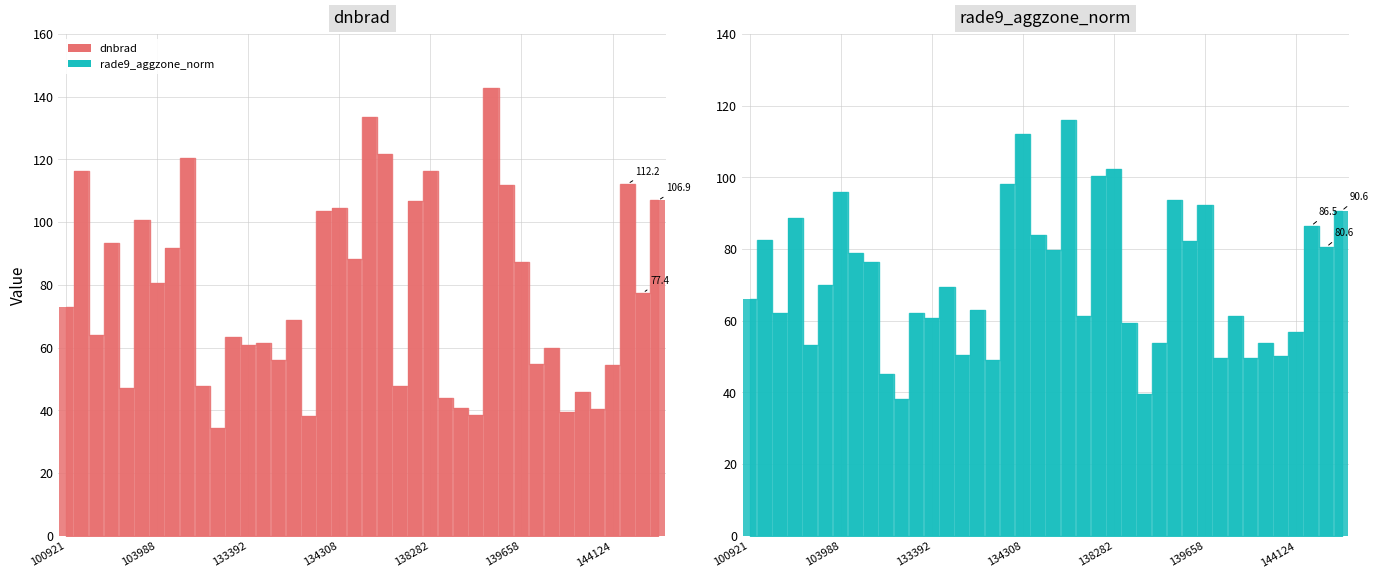

What is the value of the dnbrad bar at the 31st from the left?

87.4